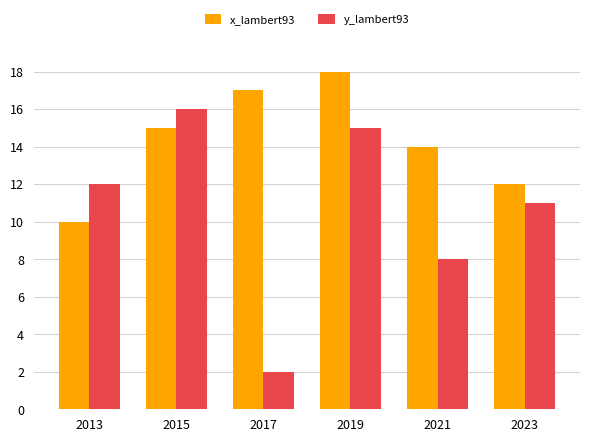

Where is y_lambert93 nearest to the value 9?

2021